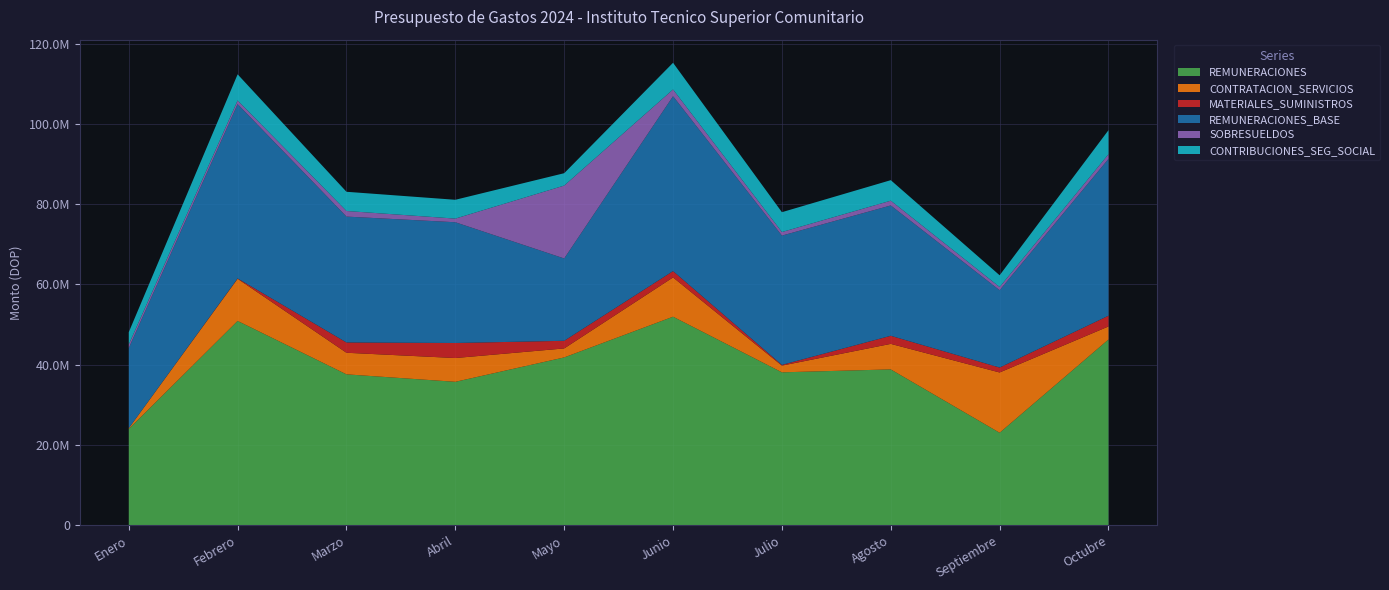

Reading left to right, extract all data points from this chart.

REMUNERACIONES: Enero=23956551.9	Febrero=50909579.6	Marzo=37585891.4	Abril=35722231.5	Mayo=41805942.5	Junio=51963613.4	Julio=38089291.3	Agosto=38818123.0	Septiembre=23017311.1	Octubre=46280327.6
CONTRATACION_SERVICIOS: Enero=185253.8	Febrero=10511539.9	Marzo=5382427.8	Abril=5931740.3	Mayo=2243284.0	Junio=9795564.9	Julio=1672557.0	Agosto=6367521.4	Septiembre=15034249.4	Octubre=3249027.3
MATERIALES_SUMINISTROS: Enero=0.0	Febrero=91544.4	Marzo=2568734.9	Abril=3751717.9	Mayo=1902805.1	Junio=1578894.0	Julio=182446.9	Agosto=2018296.5	Septiembre=1230671.8	Octubre=2678389.0
REMUNERACIONES_BASE: Enero=20003850.0	Febrero=43479450.0	Marzo=31399190.0	Abril=30121527.1	Mayo=20539667.8	Junio=43626162.4	Julio=32248372.9	Agosto=32506871.6	Septiembre=19284803.3	Octubre=39119144.7
SOBRESUELDOS: Enero=906000.0	Febrero=906000.0	Marzo=1394624.8	Abril=906000.0	Mayo=18176744.5	Junio=1676000.0	Julio=891000.0	Agosto=1188916.7	Septiembre=804000.0	Octubre=1163000.0
CONTRIBUCIONES_SEG_SOCIAL: Enero=3046701.9	Febrero=6524129.7	Marzo=4792076.6	Abril=4694704.4	Mayo=3089530.3	Junio=6661451.0	Julio=4949918.4	Agosto=5122334.7	Septiembre=2928507.8	Octubre=5998182.9